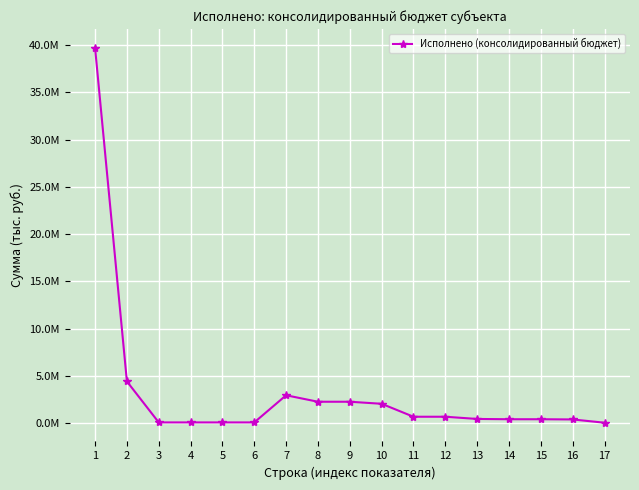

What is the difference between the values at 14 and 17?

367338.2